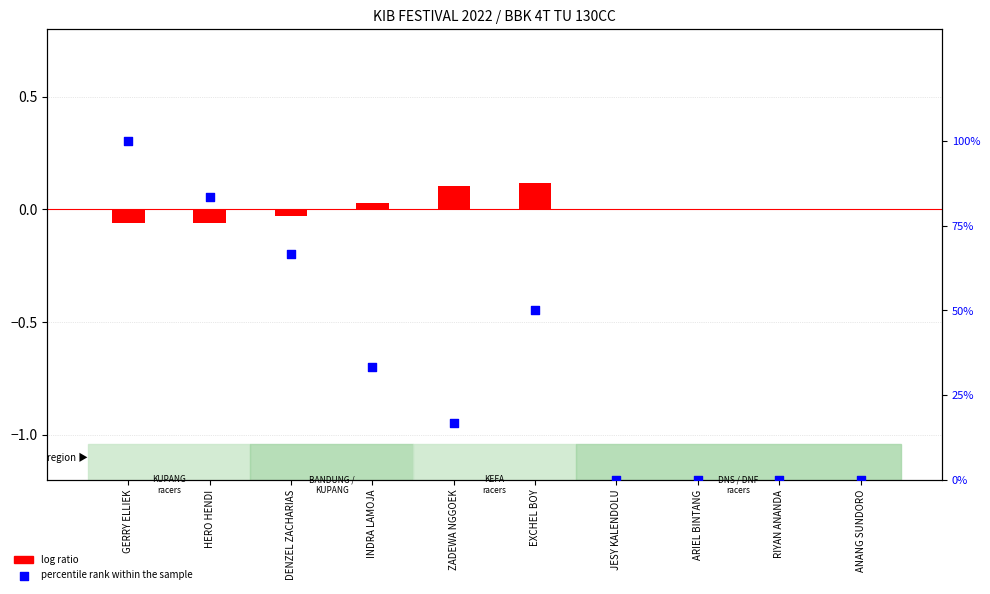

Which series has the largest total across all categories?

percentile rank within the sample